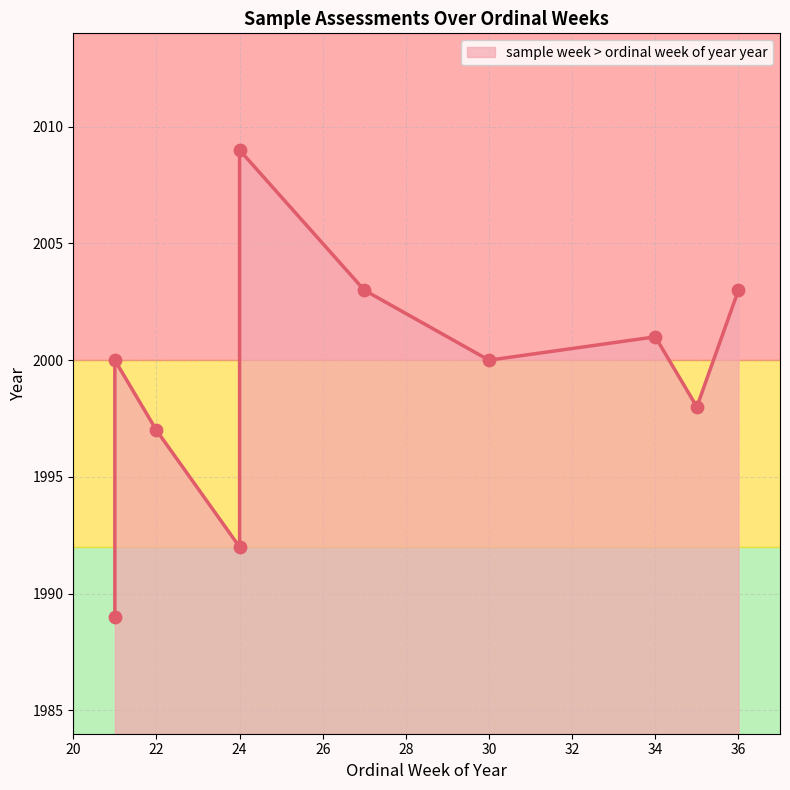

What is the ratio of the value at 36 to the value at 27?

1.0